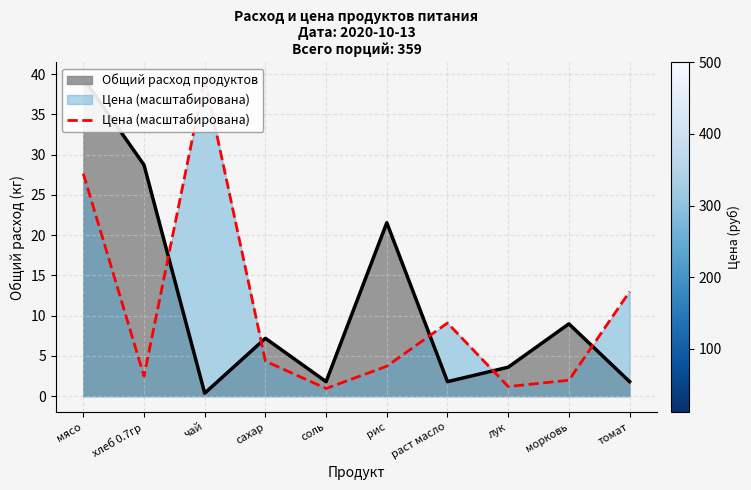

Approximately how many times larger is the value at соль compared to морковь?

0.5